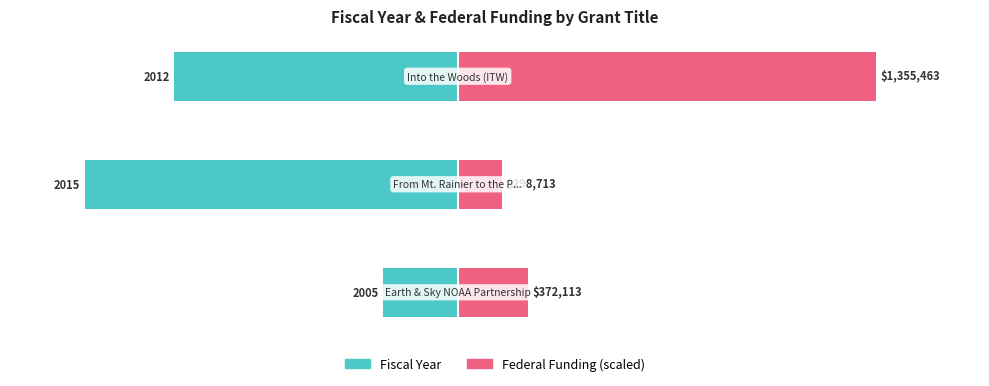

Between 1 and 2, which is larger?

2